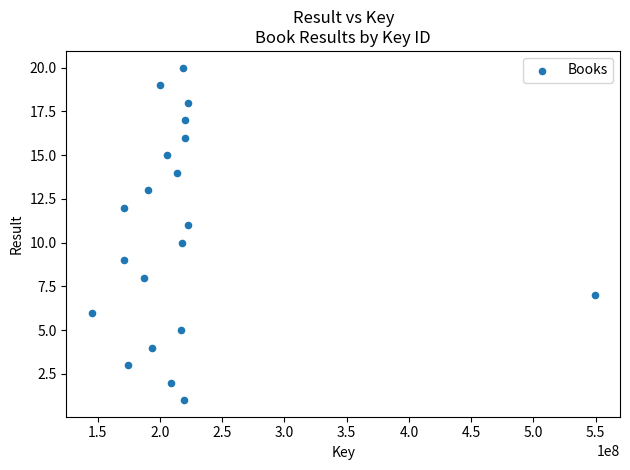

What is the range of Y values (max minus min)?

19